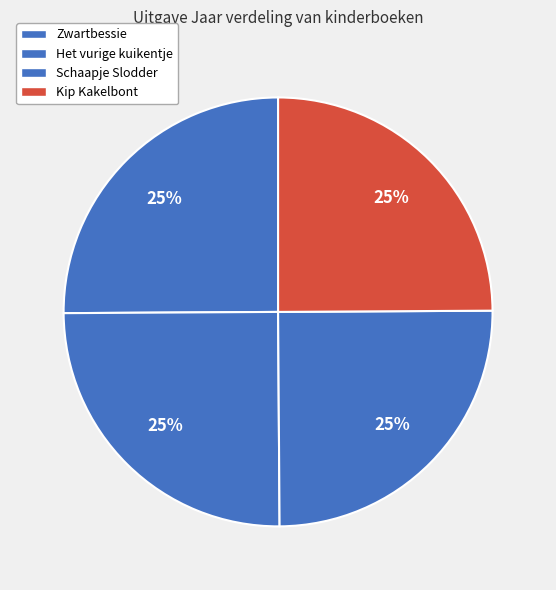

How many segments does this pie chart have?

4